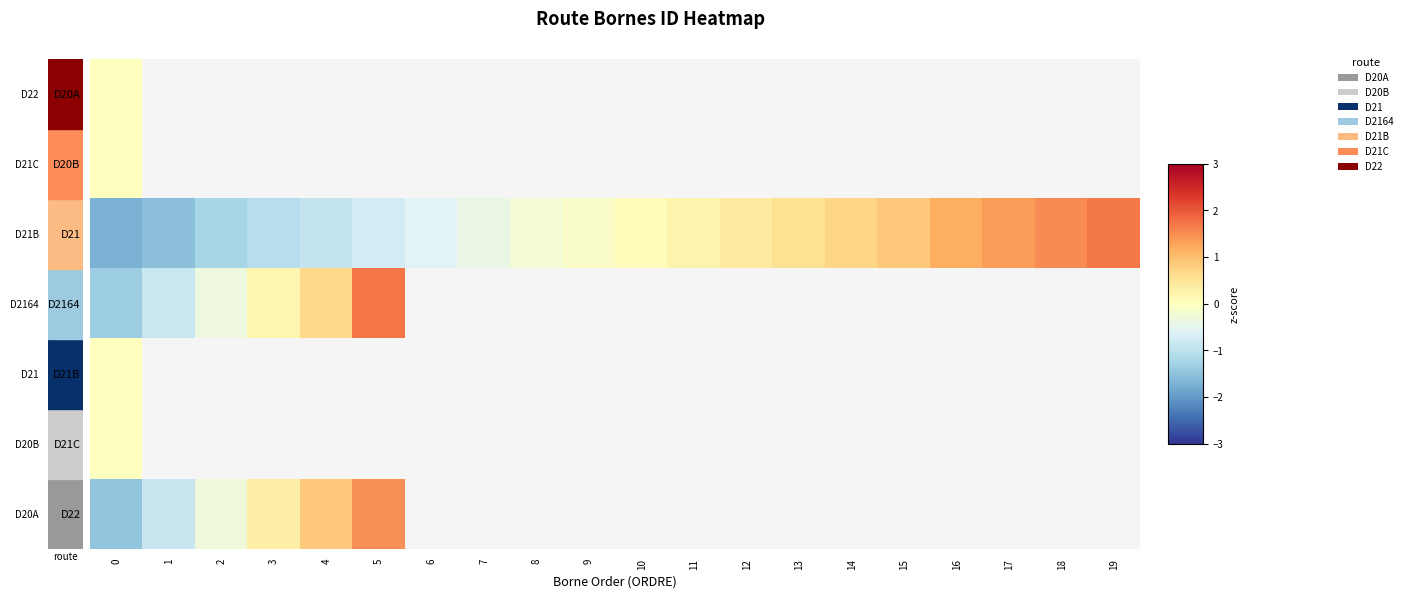

Between 8 and 16, which series saw the biggest shift?

row_2